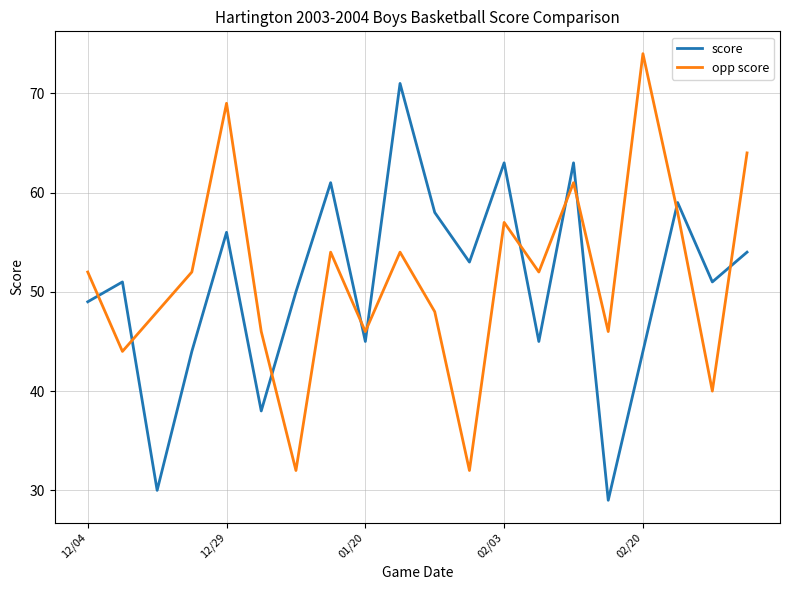

List the series in order of their peak value, lowest first.

score, opp score